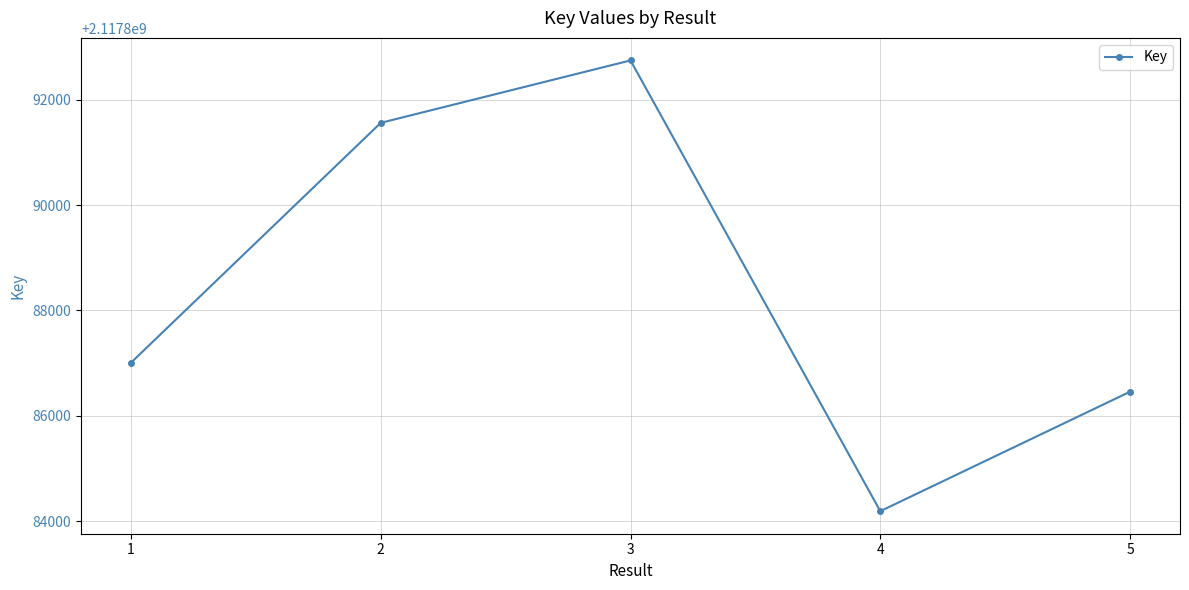

At which category does the data reach its first local valley?

4